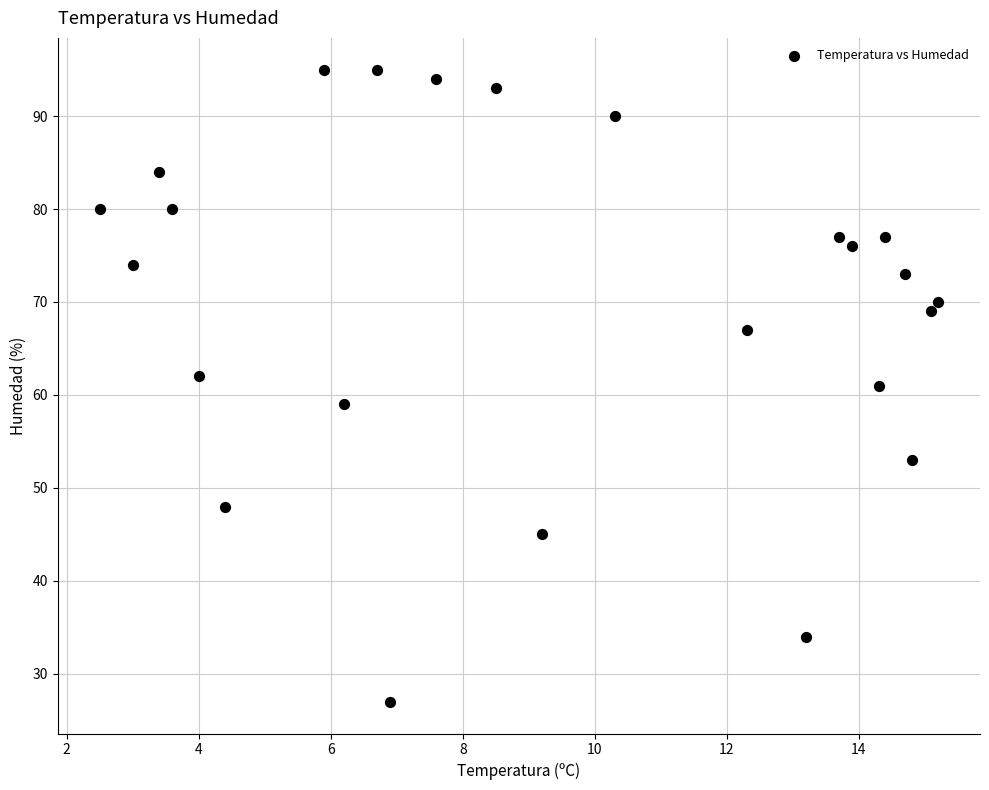

How many points are shown in the scatter plot?

24